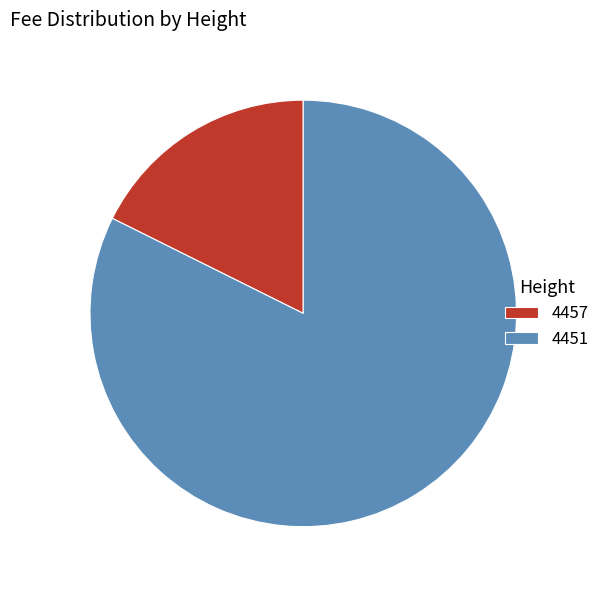

Approximately how many times larger is the value at 4451 compared to 4457?

4.7